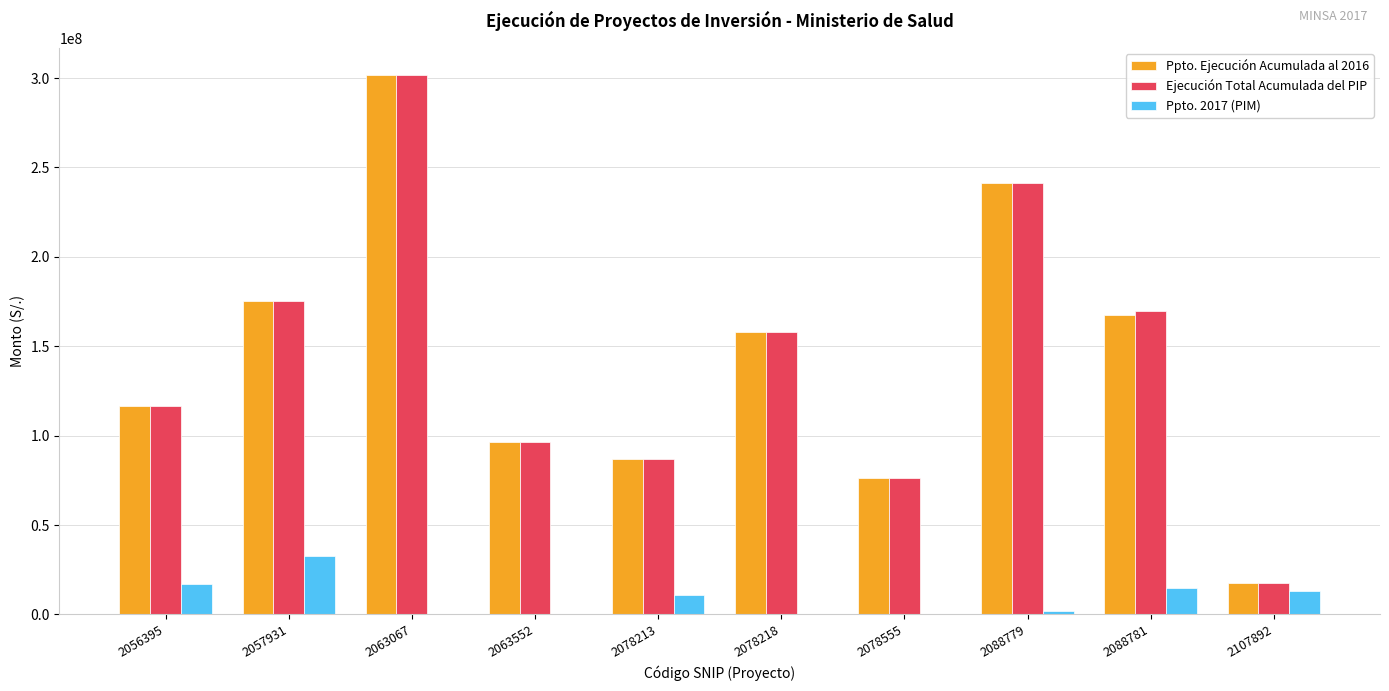

What is the sum of all Ppto. Ejecución Acumulada al 2016 values?

1438343419.4